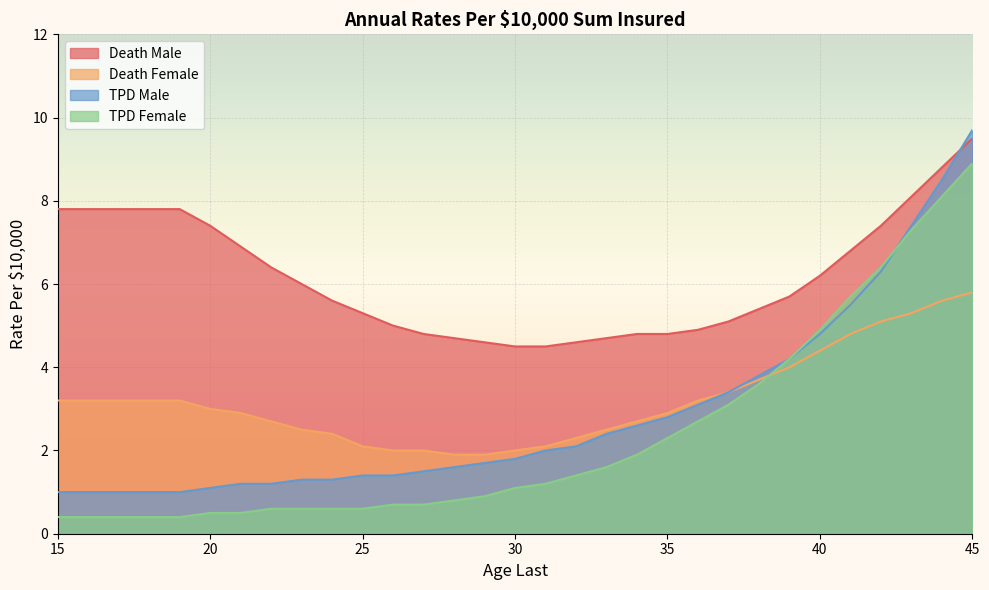

List the series in order of their peak value, highest first.

TPD Male, Death Male, TPD Female, Death Female